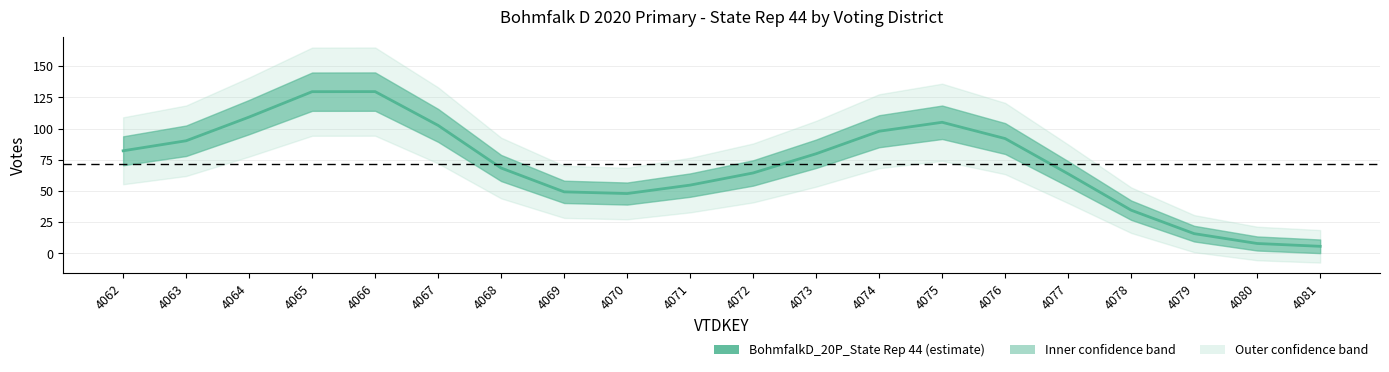

How many data points are less than 79?

10